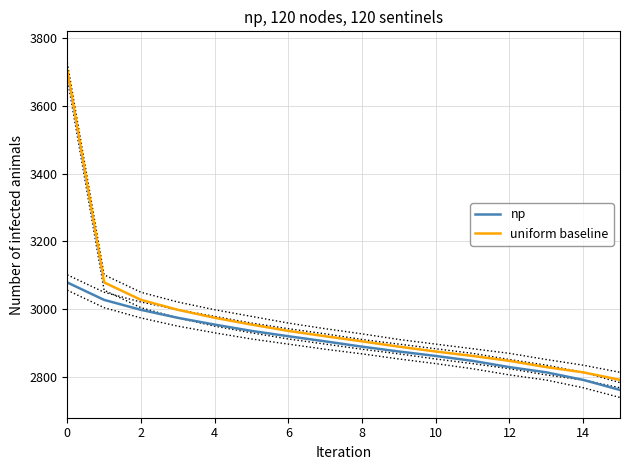

True or false: uniform baseline and np intersect in this chart.

False